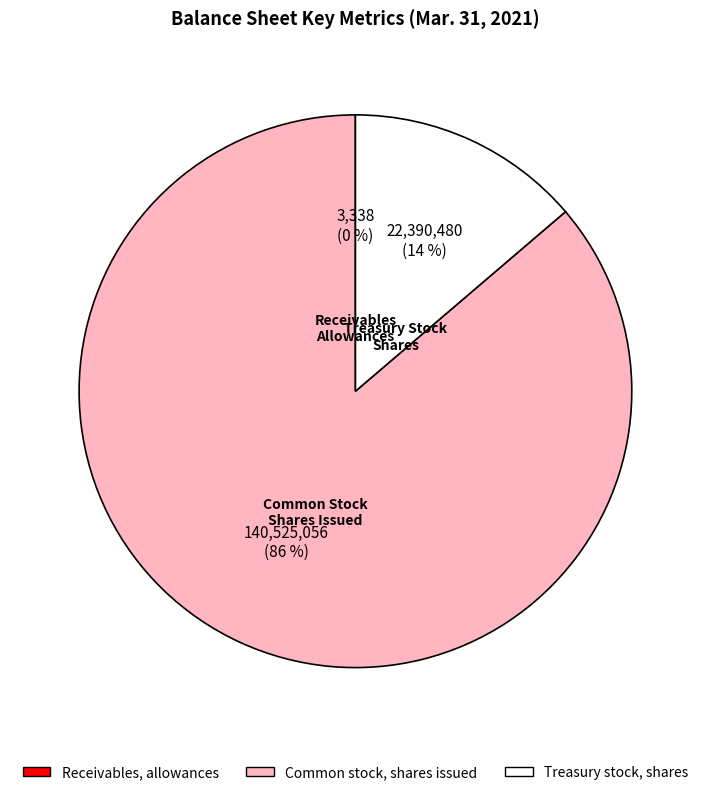

To the nearest percent, what is the combined percentage of Treasury stock, shares and Common stock, shares issued?

100%